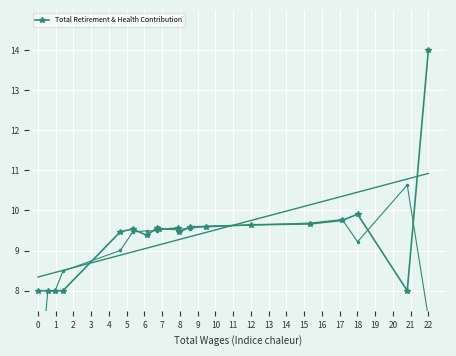

At which label does Total Retirement & Health Contribution reach its peak?

22